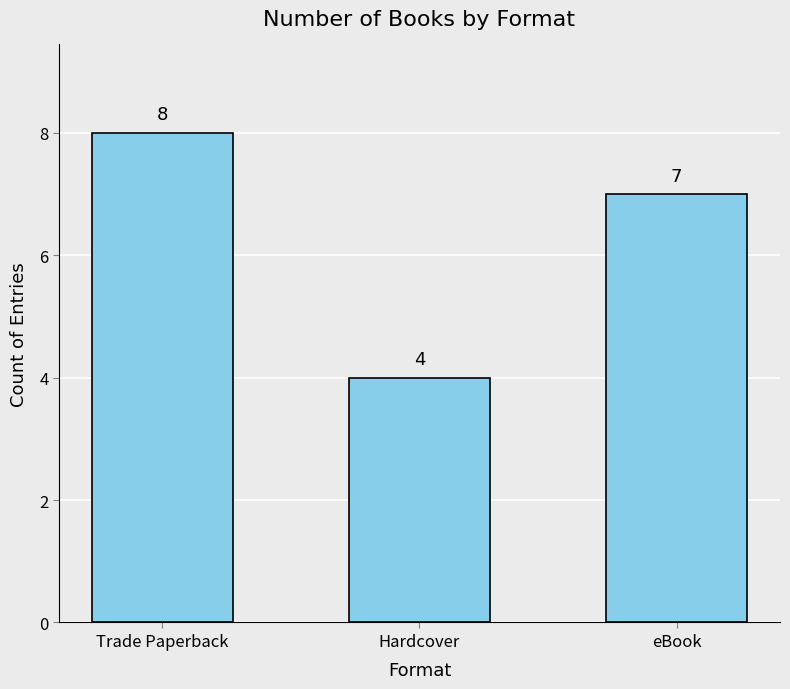

How many values are below 7?

1